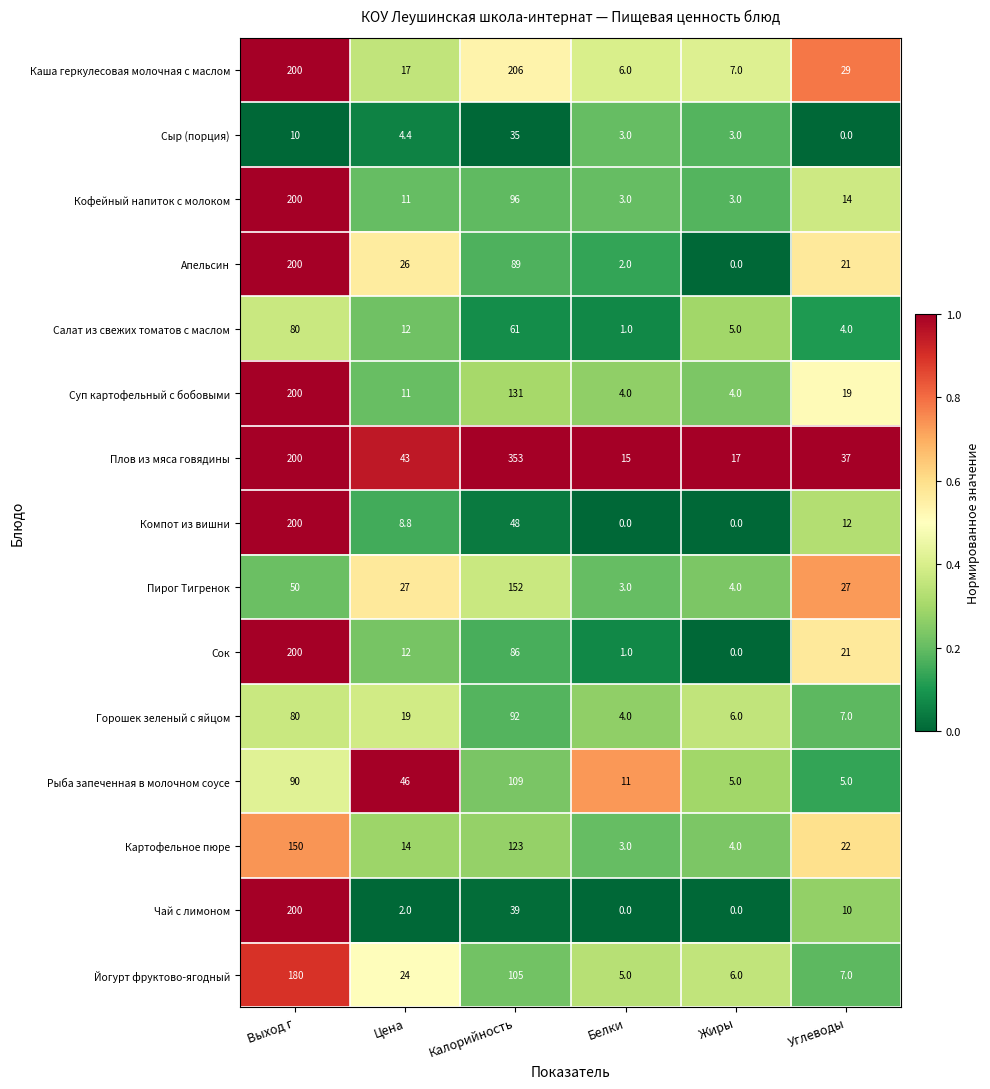

The value of Каша геркулесовая молочная с маслом at Жиры is 7.0. True or false?

True